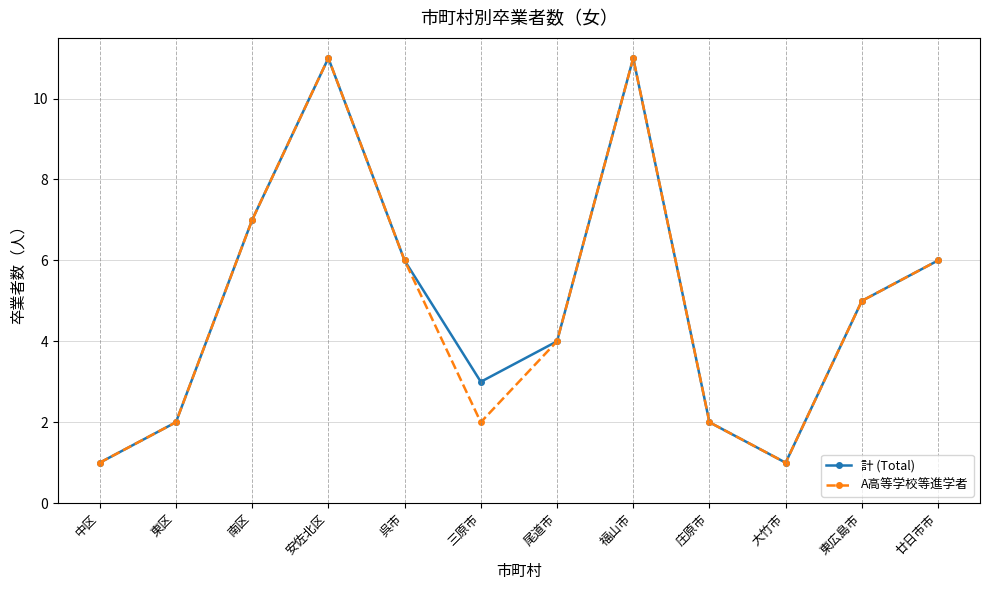

What is the label of the 4th point from the left?

安佐北区